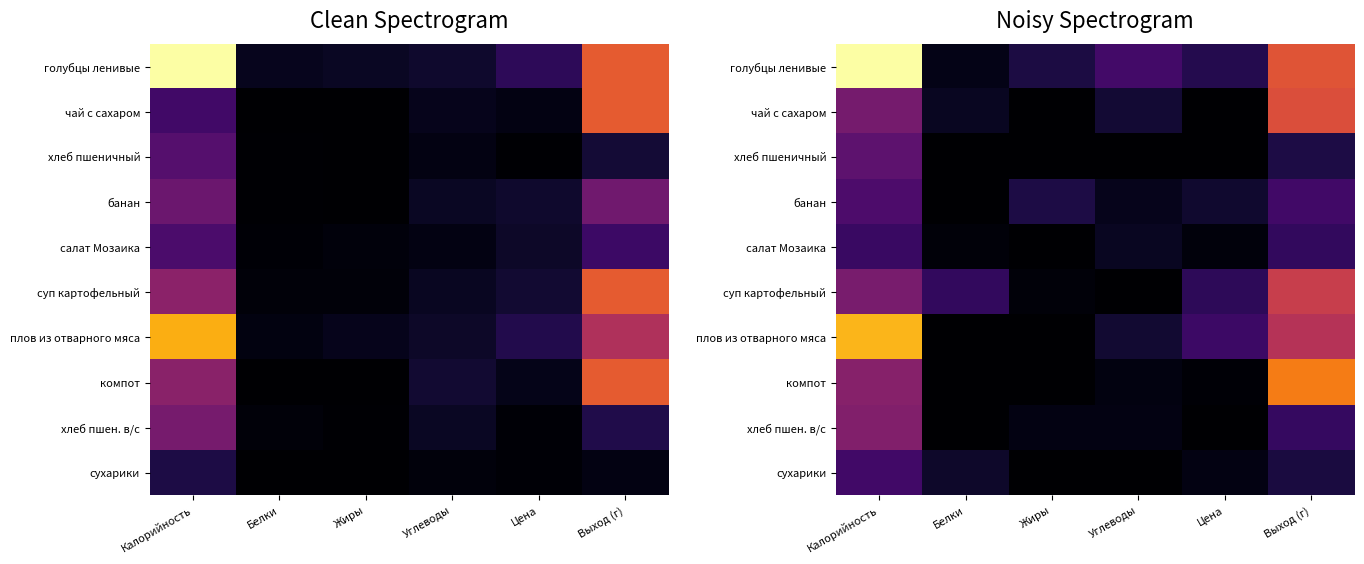

What is the sum of the суп картофельный values at Калорийность and Углеводы?

0.3